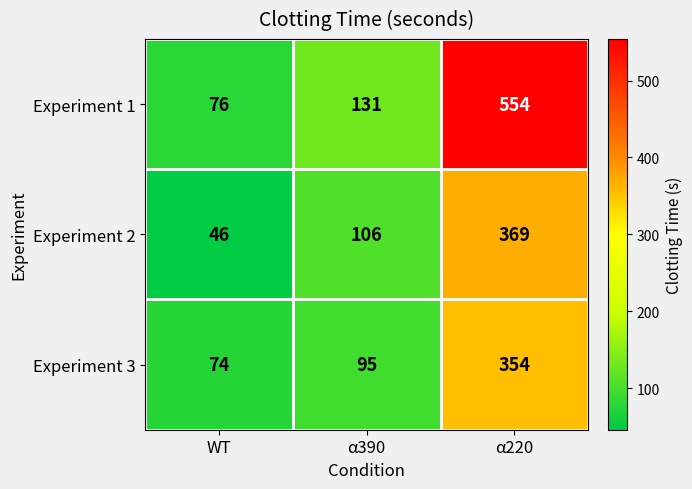

Rank the series at WT from highest to lowest value.

Experiment 1, Experiment 3, Experiment 2